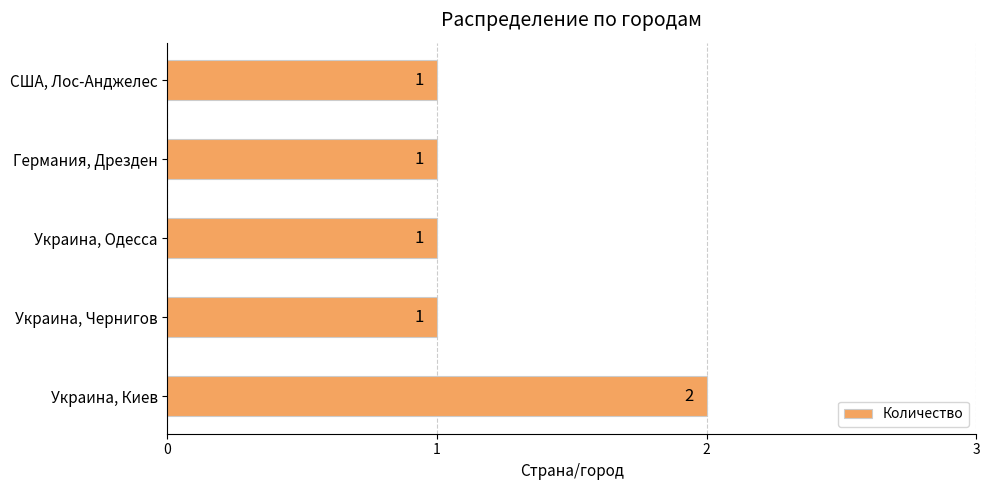

At which category does the chart reach its peak across all series?

Украина, Киев